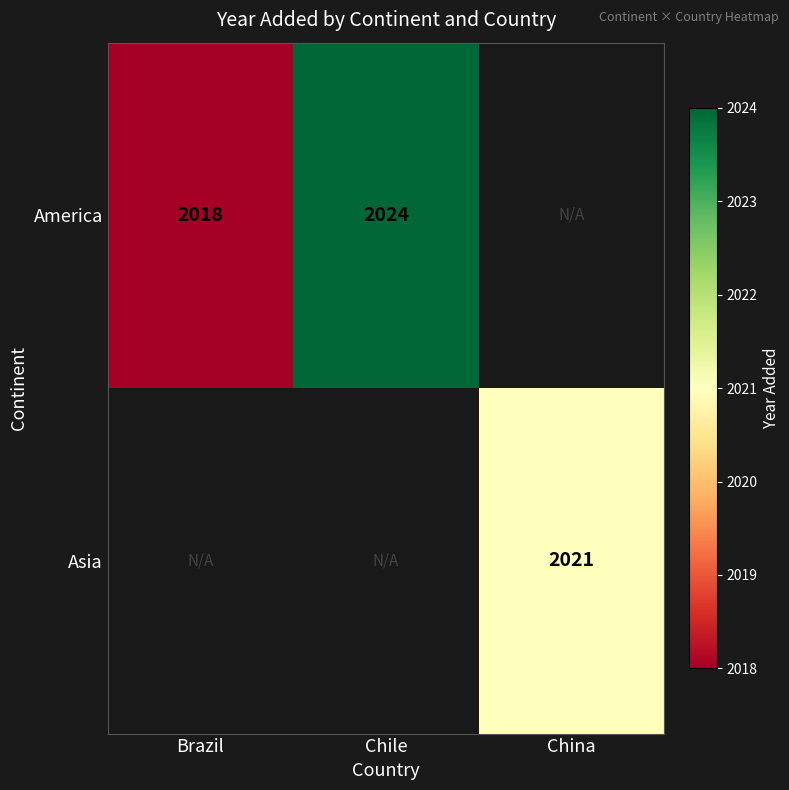

The America series shows 2018 at Brazil. True or false?

True